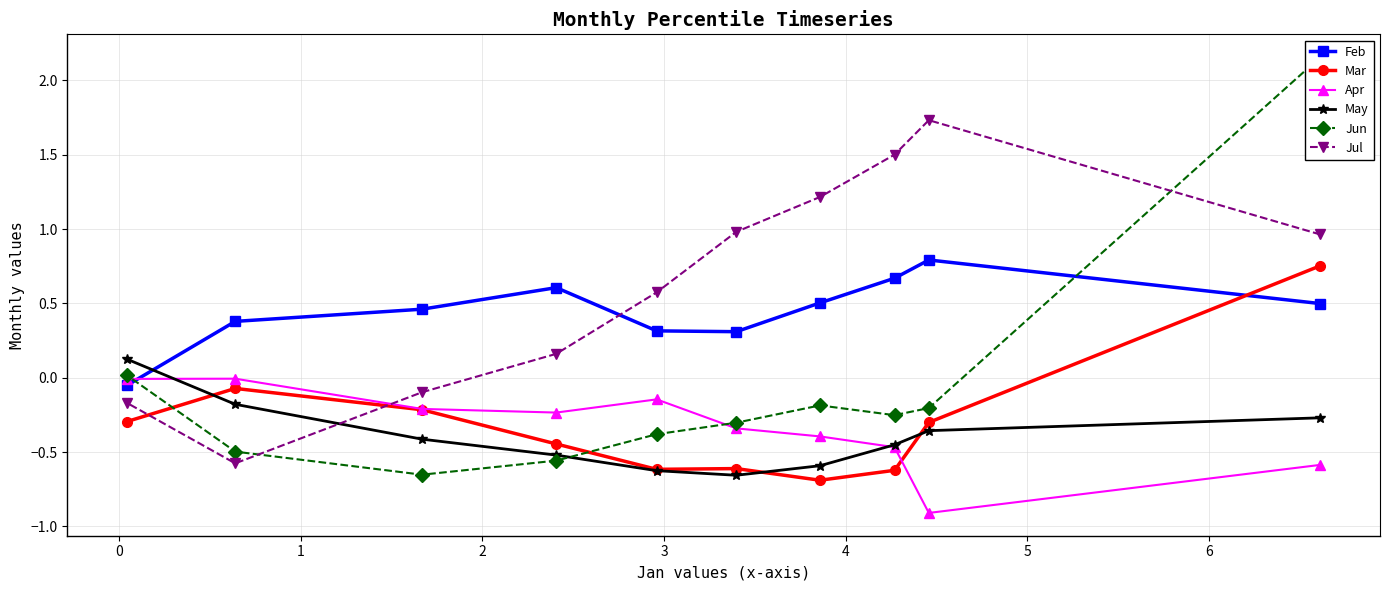

Is it true that Jul equals 0.6 at 4?

True